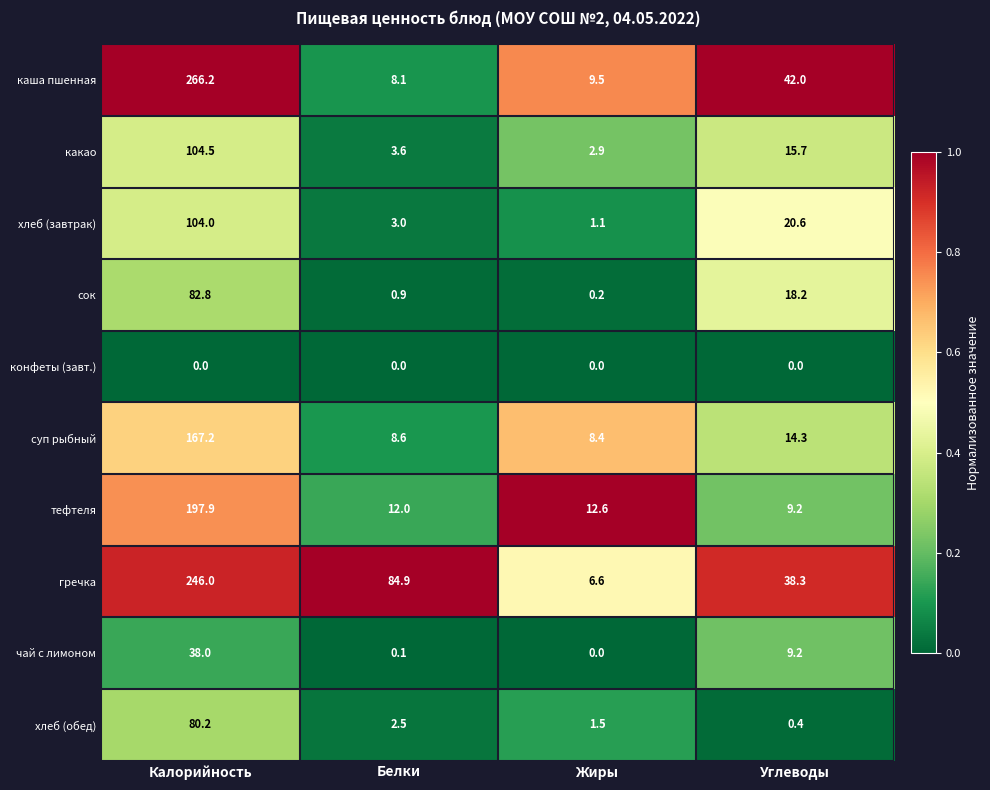

What is the difference between the какао values at Жиры and Белки?

0.7